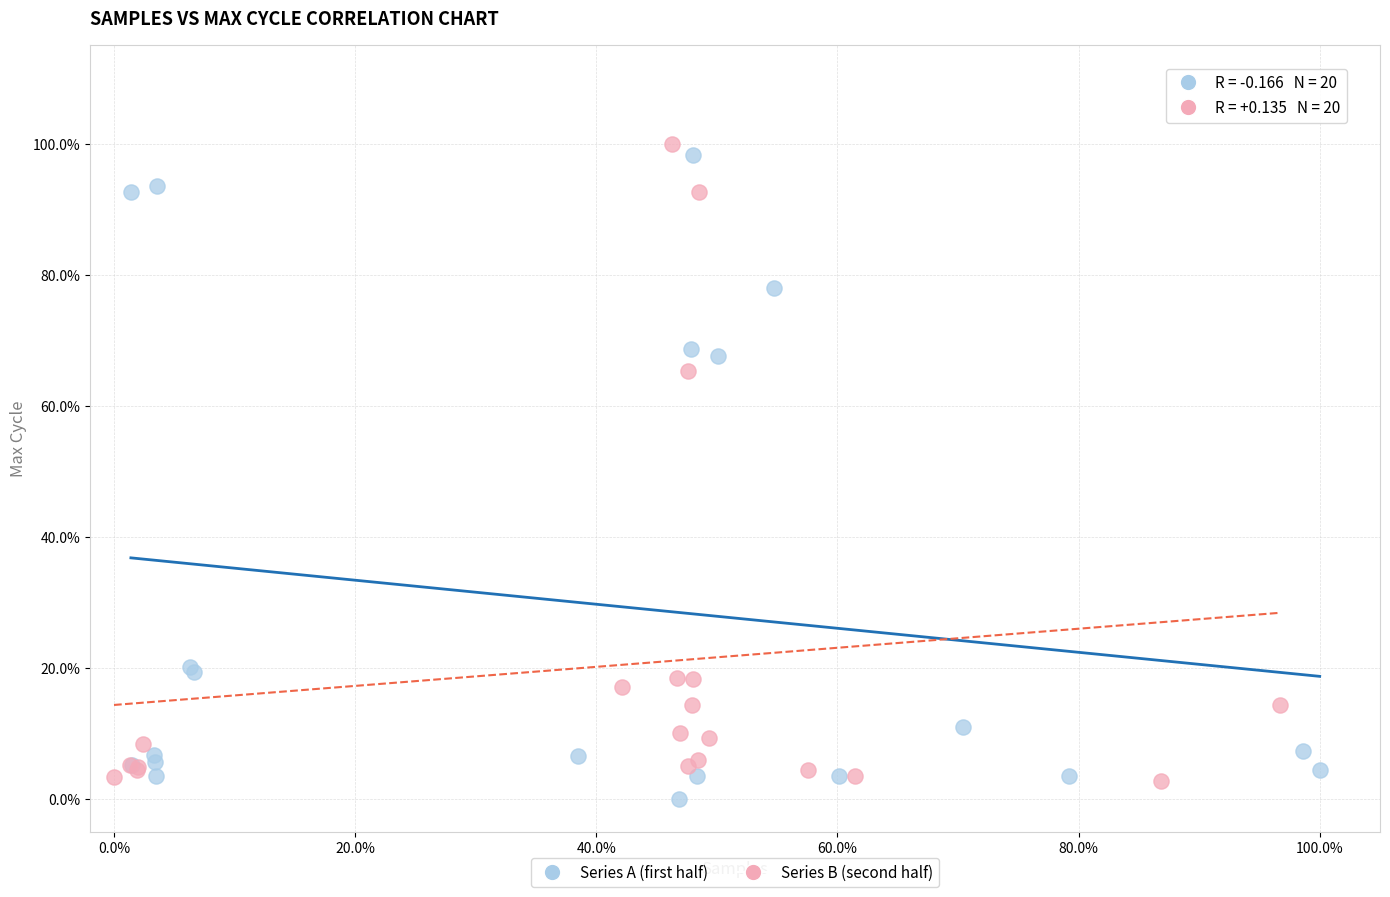

Which series contains the highest Y value?

Series B (second half)